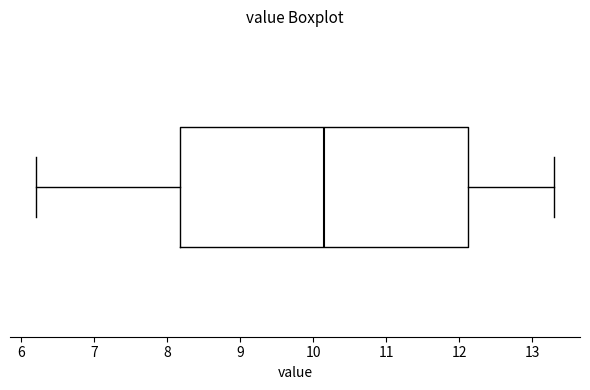

Read this box plot against the x-axis: the position of the median line, the range covered by the box, and the ends of both whiskers. The values are not printed on the chart, so give them approximately, as read against the axis.

median 10.2, box 8.2 to 12.1, whiskers 6.2 to 13.3